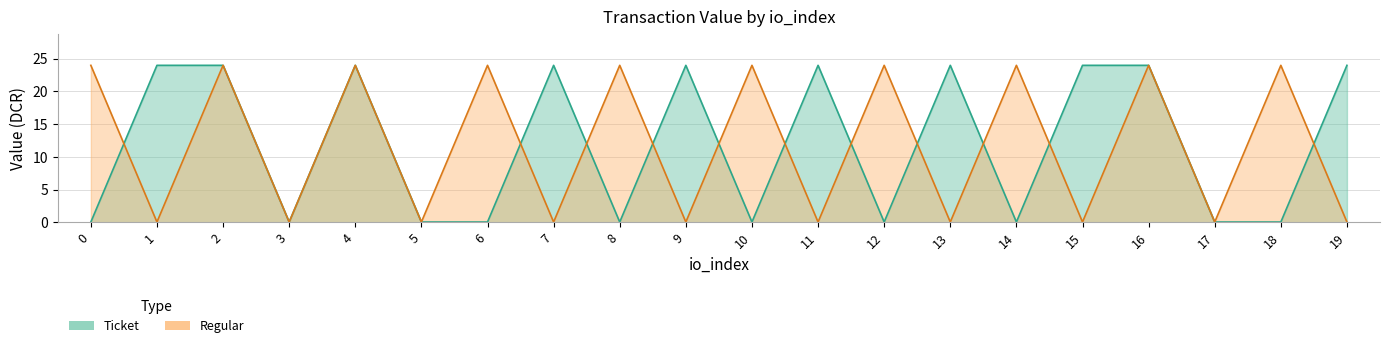

What is the maximum value shown in the chart?

24.0